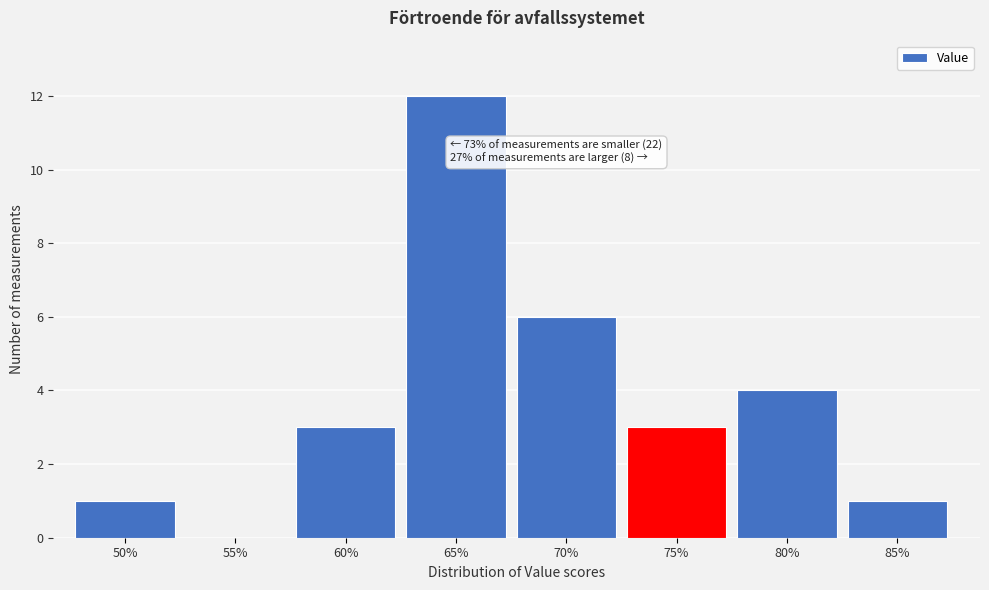

Reading left to right, list all the values displayed in this chart.

50%=1	55%=0	60%=3	65%=12	70%=6	75%=3	80%=4	85%=1